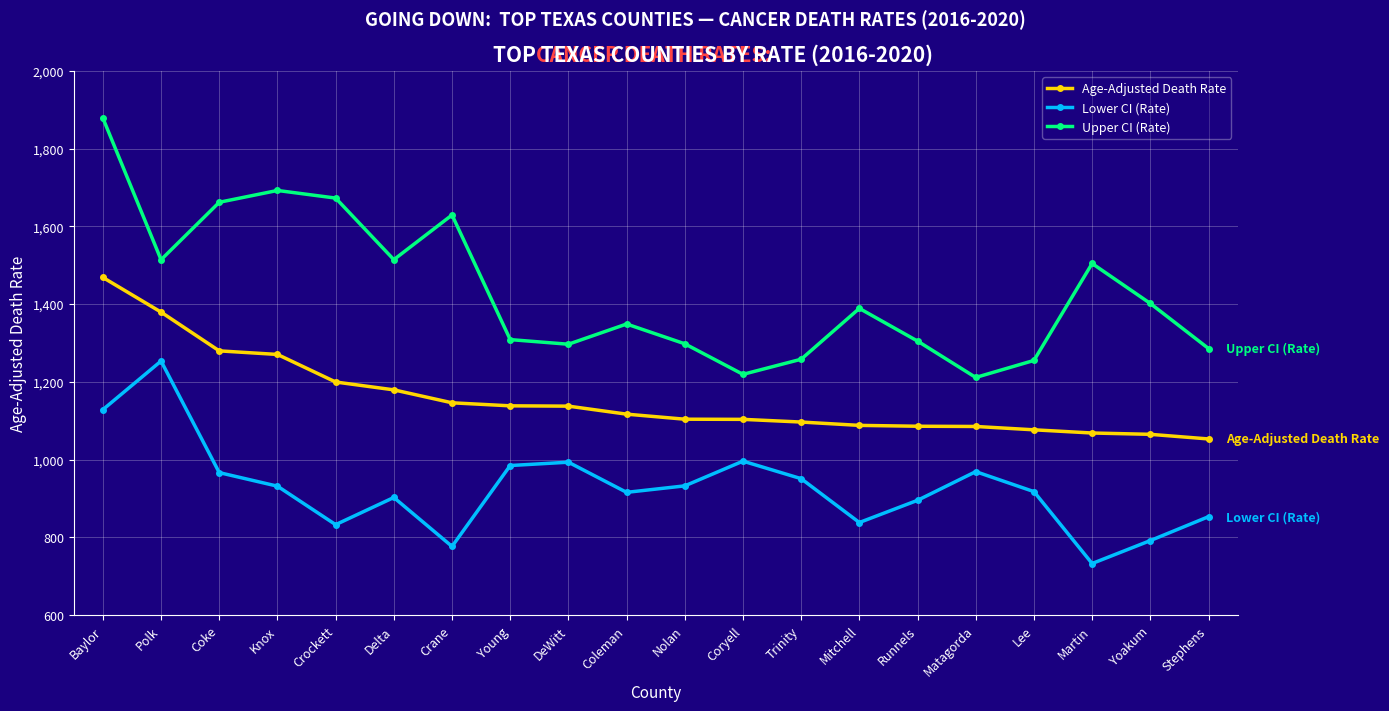

The value of Lower CI (Rate) at Delta is 902.3. True or false?

True